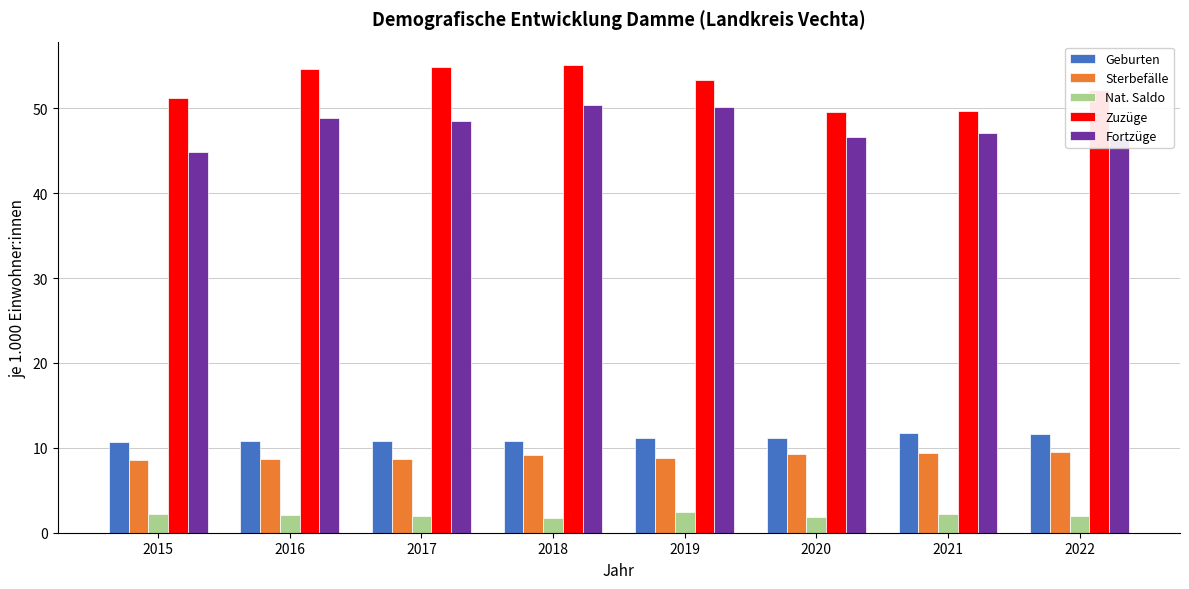

What is the total value across all series at 2022?

121.7